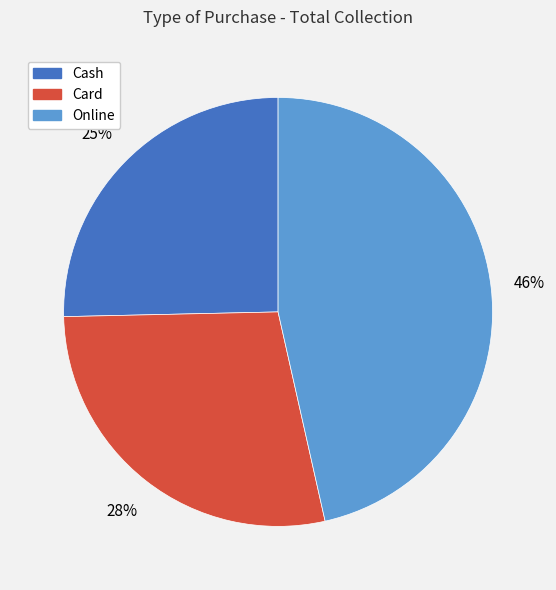

Between Online and Card, which is larger?

Online